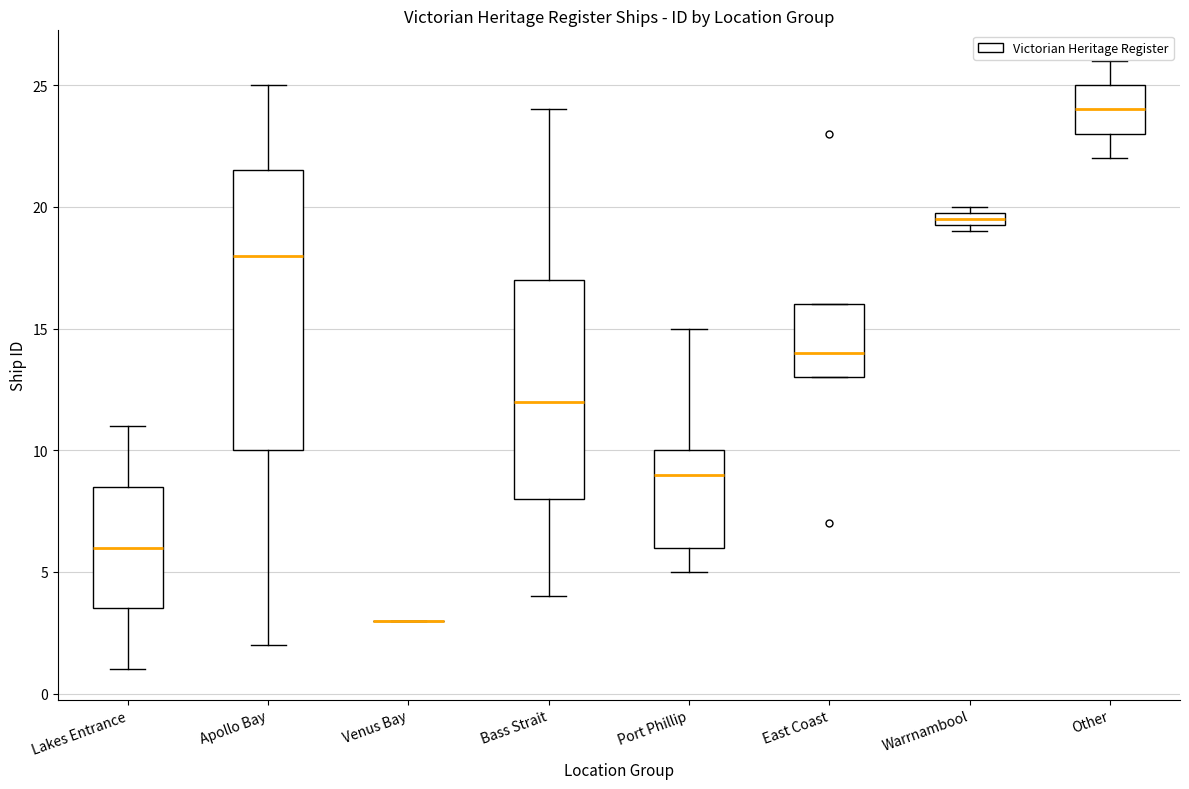

Comparing the boxes themselves (not the whiskers), which one is the tallest?

Apollo Bay